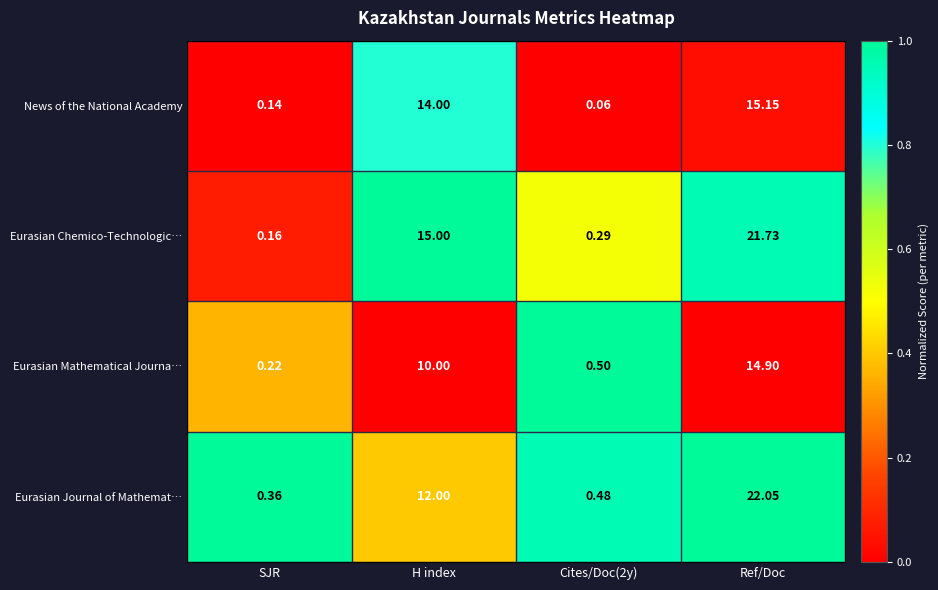

Is the value of Eurasian Journal of Mathemat… at Cites/Doc(2y) greater than the value of Eurasian Chemico-Technologic… at SJR?

Yes